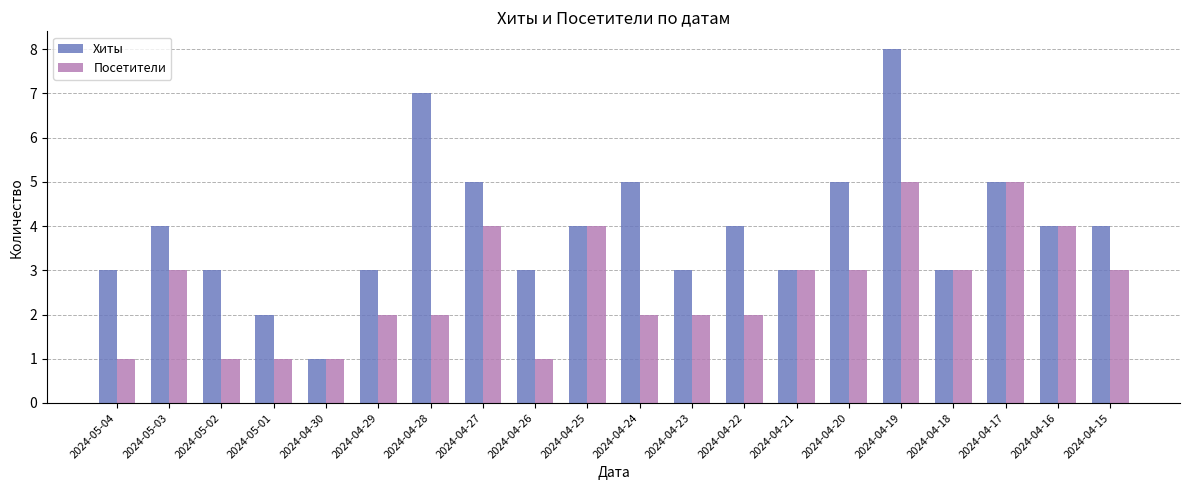

What is the lowest value of the Хиты series?

1